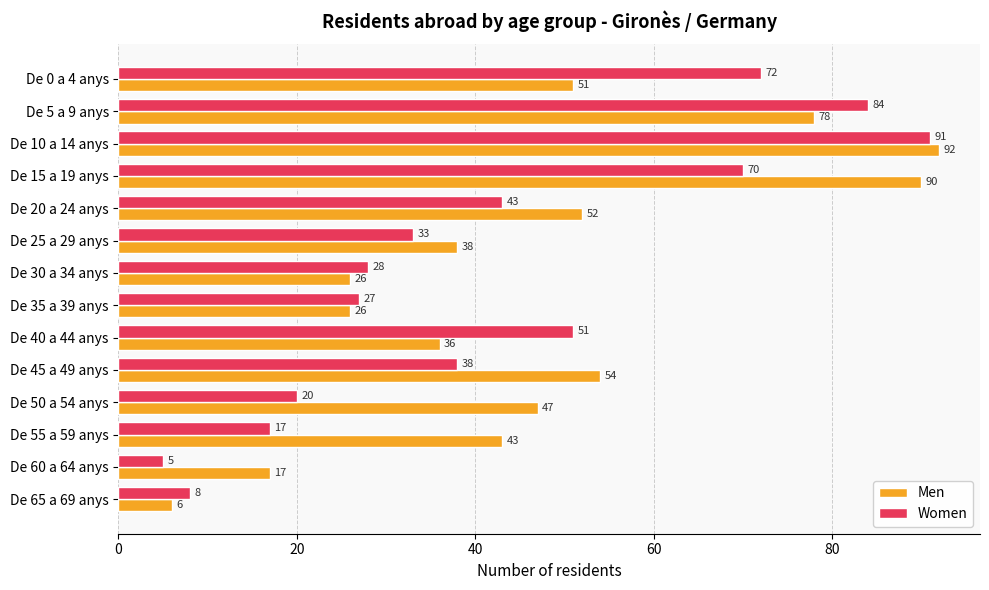

Between De 60 a 64 anys and De 65 a 69 anys, which series saw the biggest shift?

Men